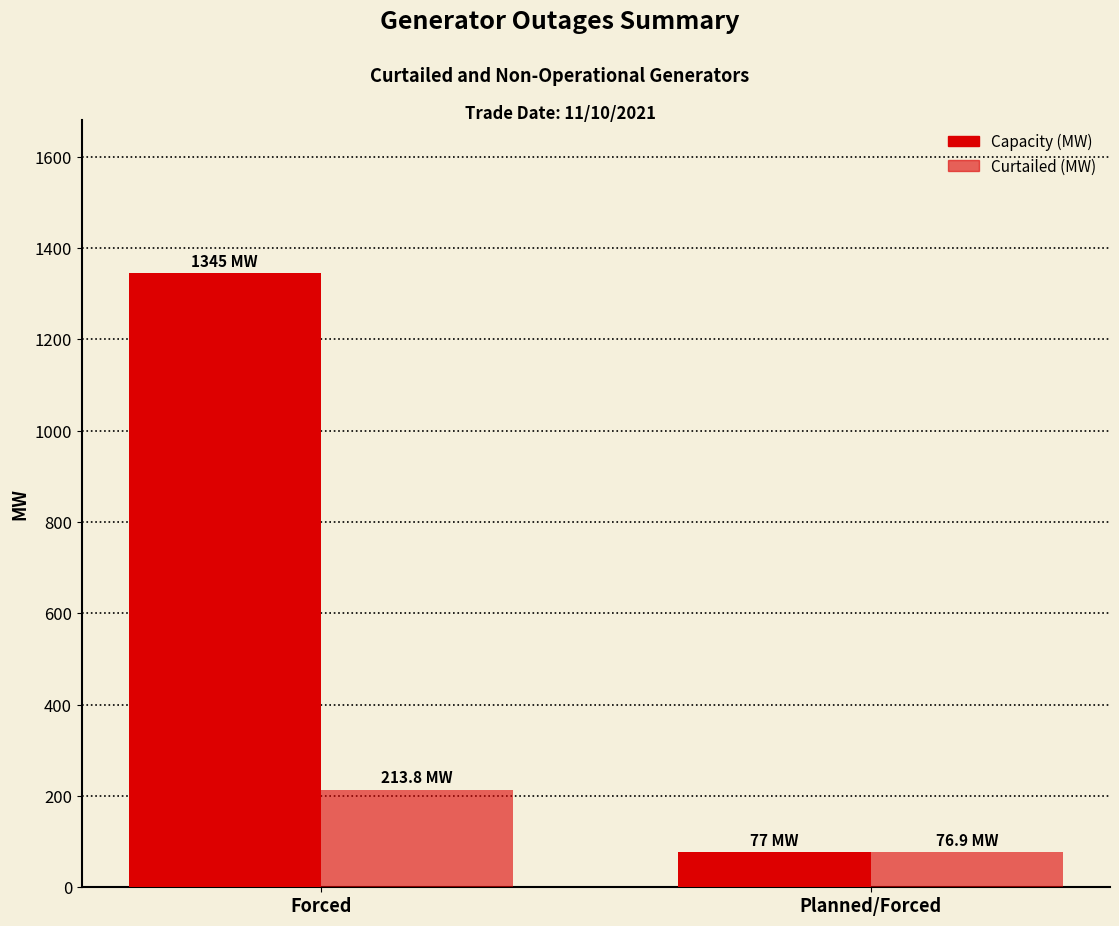

Between Forced and Planned/Forced, which series saw the biggest shift?

Capacity (MW)